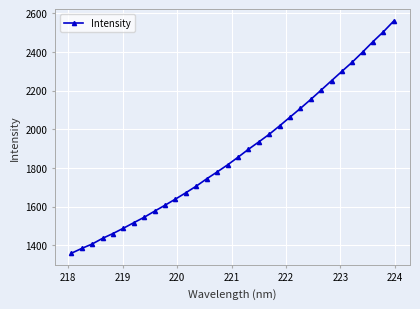

What is the smallest value displayed?

1358.9